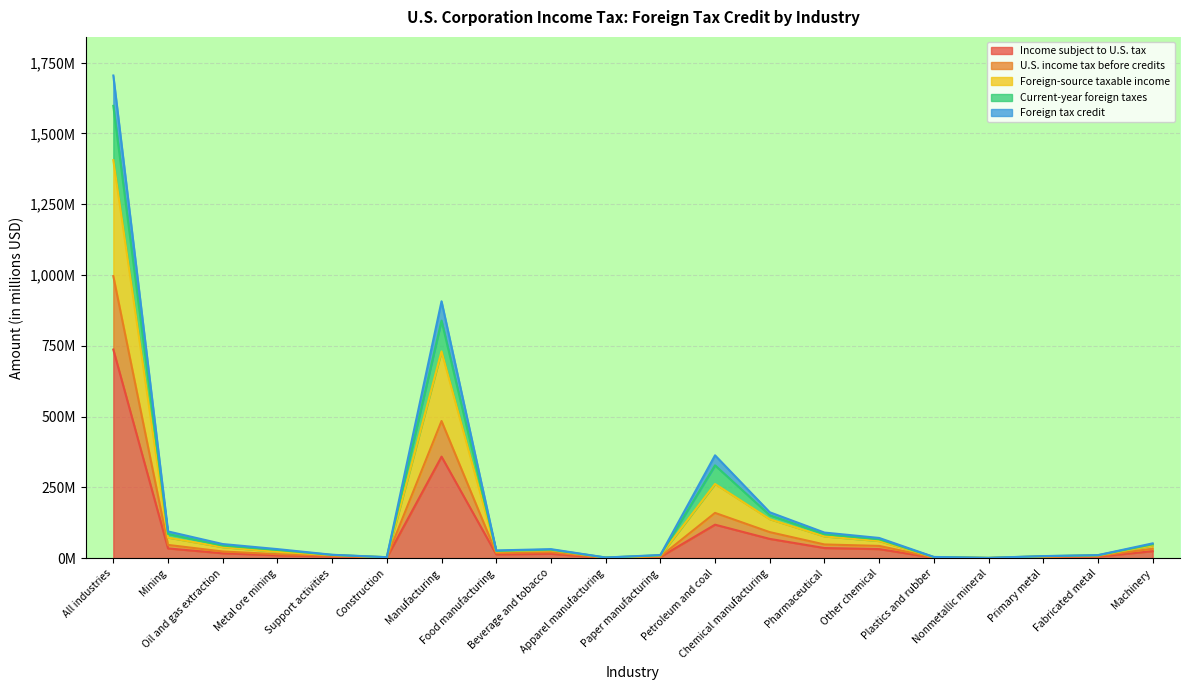

The value of Foreign tax credit at Support activities is 3.1. True or false?

False